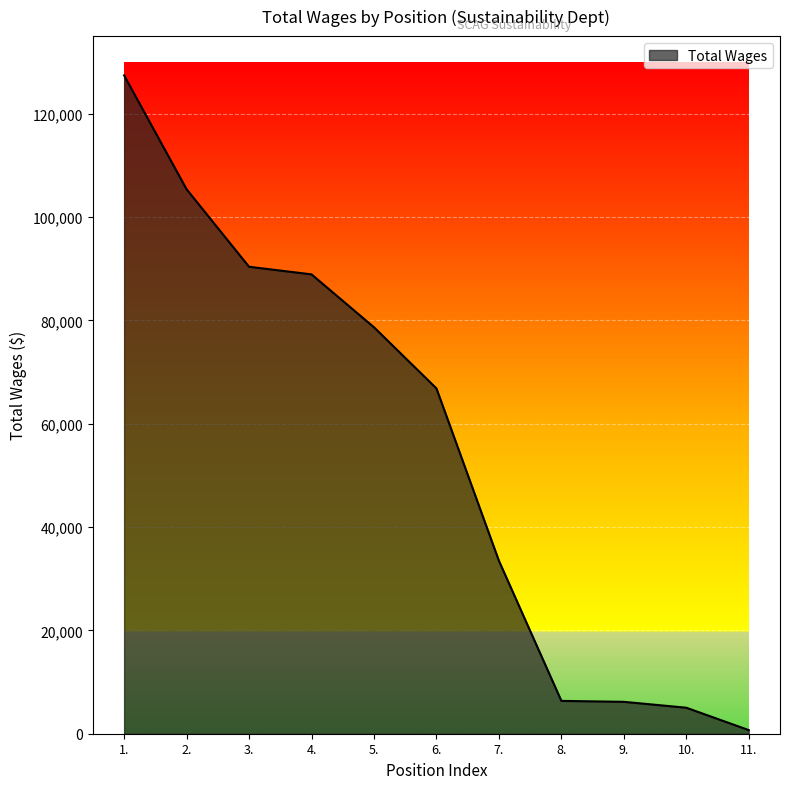

Is it true that the value at 7. is 33472?

True